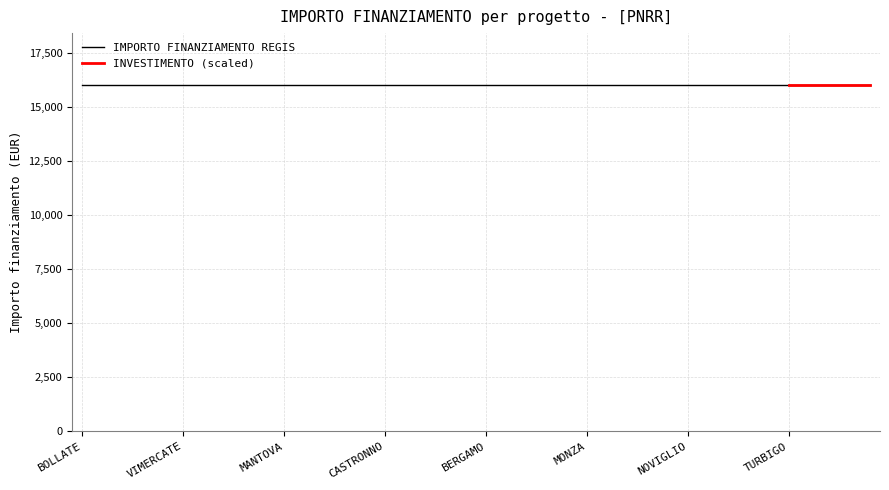

What is the label of the 23rd point from the left?

BRESCIA